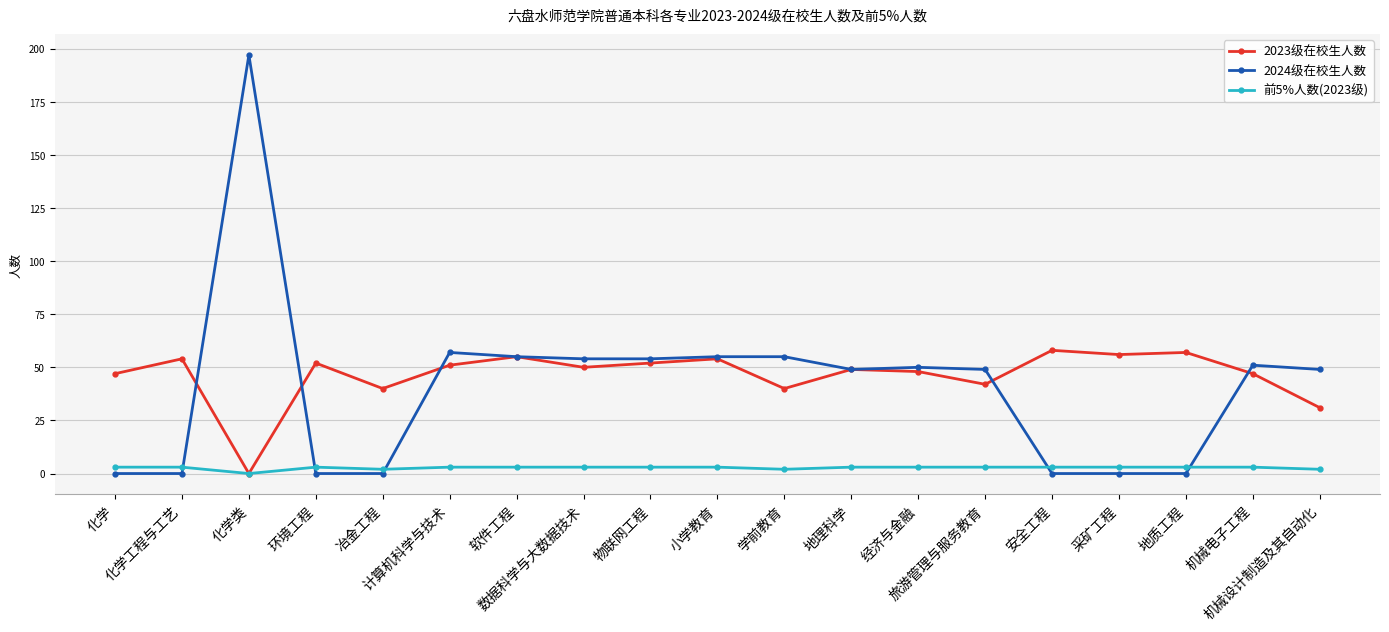

Between 小学教育 and 地质工程, which series saw the biggest shift?

2024级在校生人数